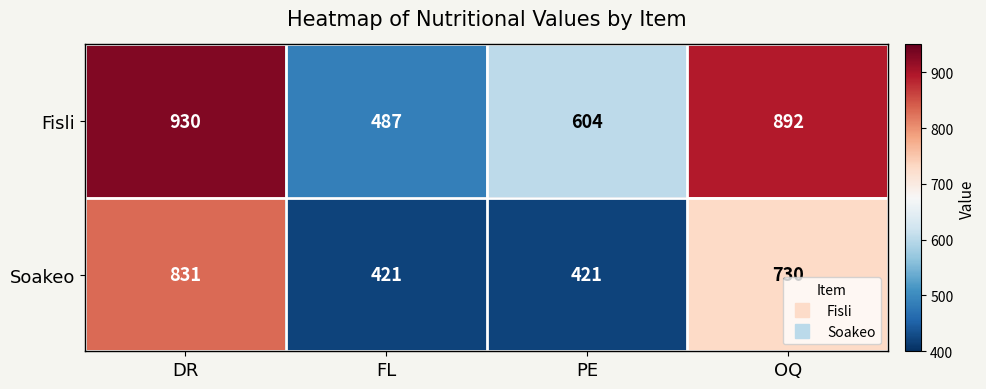

At how many categories does at least one series exceed 591?

3